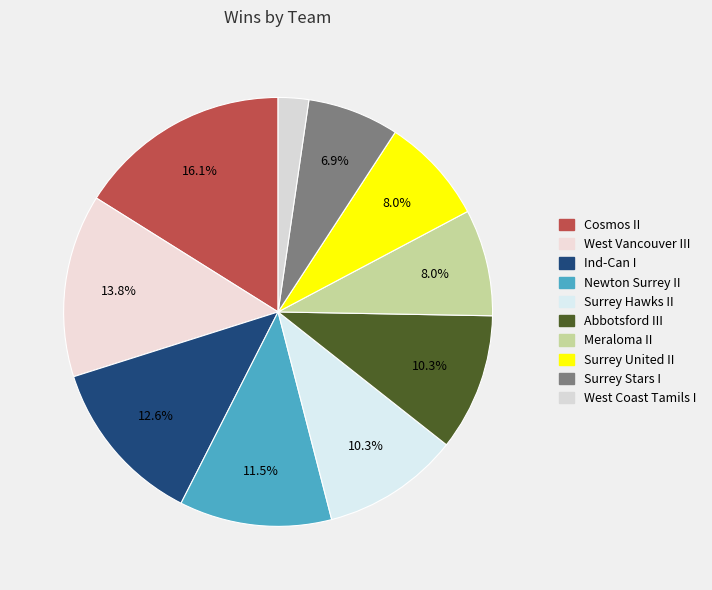

How many segments does this pie chart have?

10